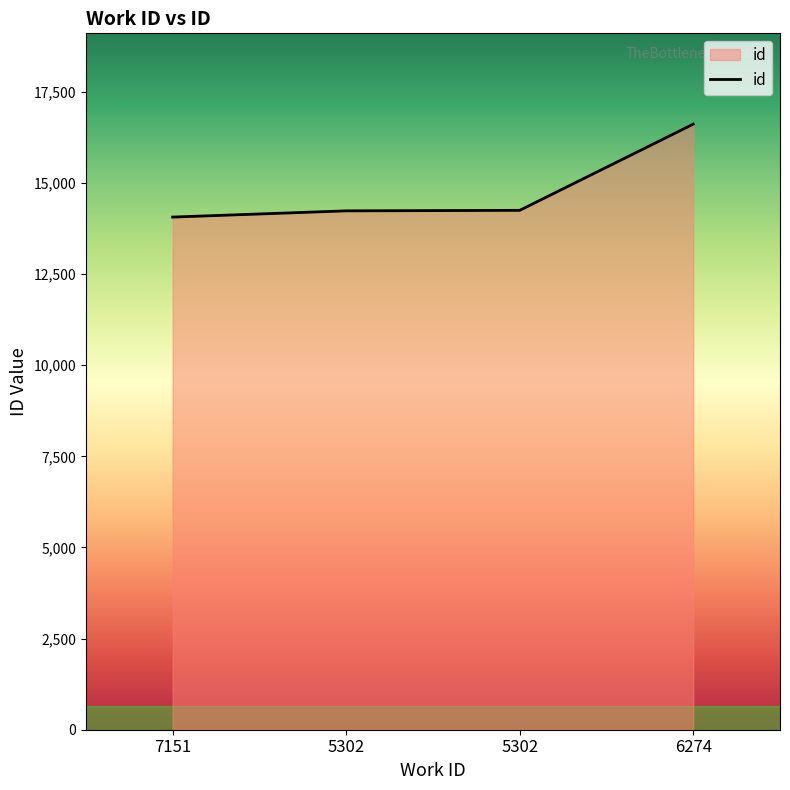

True or false: there are more than 2 points higher than both neighbors.

False